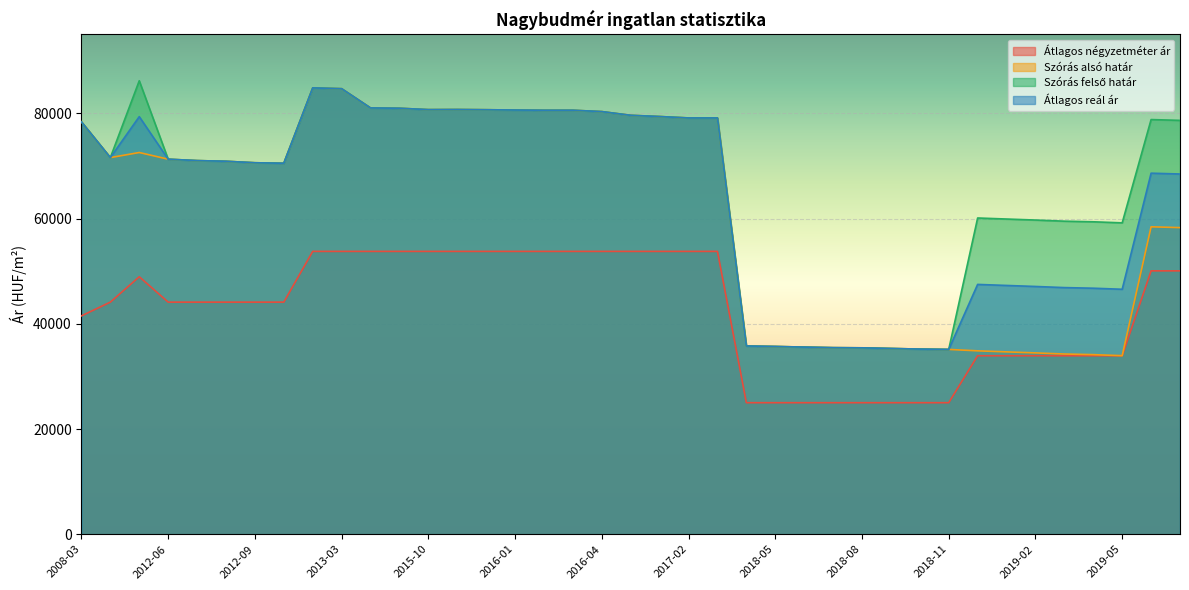

What position from the left is 2019-01?

33